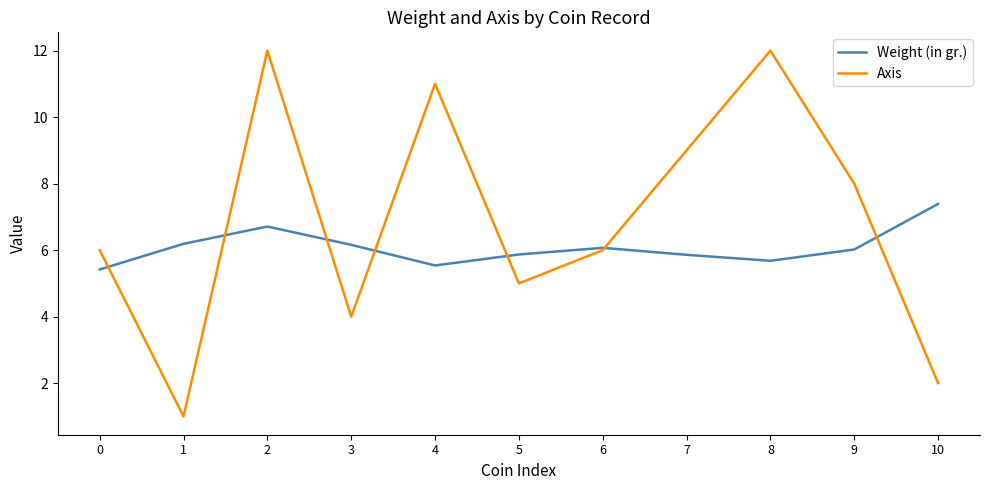

Reading right to left, what are all the values shown in this chart?

Weight (in gr.): 10=7.4	9=6.0	8=5.7	7=5.9	6=6.1	5=5.9	4=5.5	3=6.2	2=6.7	1=6.2	0=5.4
Axis: 10=2.0	9=8.0	8=12.0	7=9.0	6=6.0	5=5.0	4=11.0	3=4.0	2=12.0	1=1.0	0=6.0